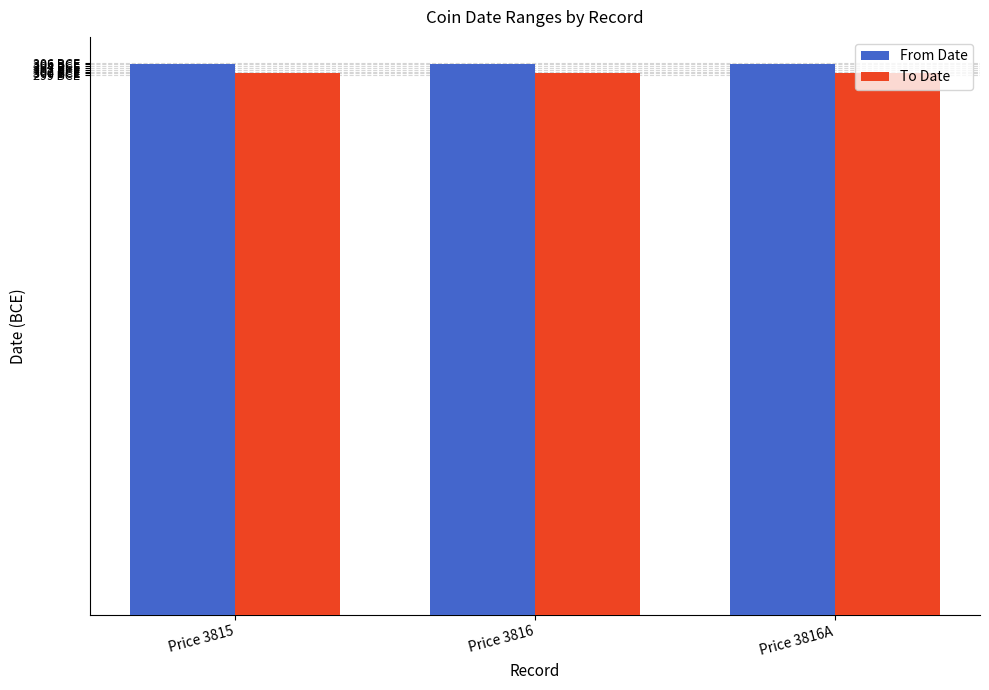

Which series changed the most between Price 3815 and Price 3816?

From Date